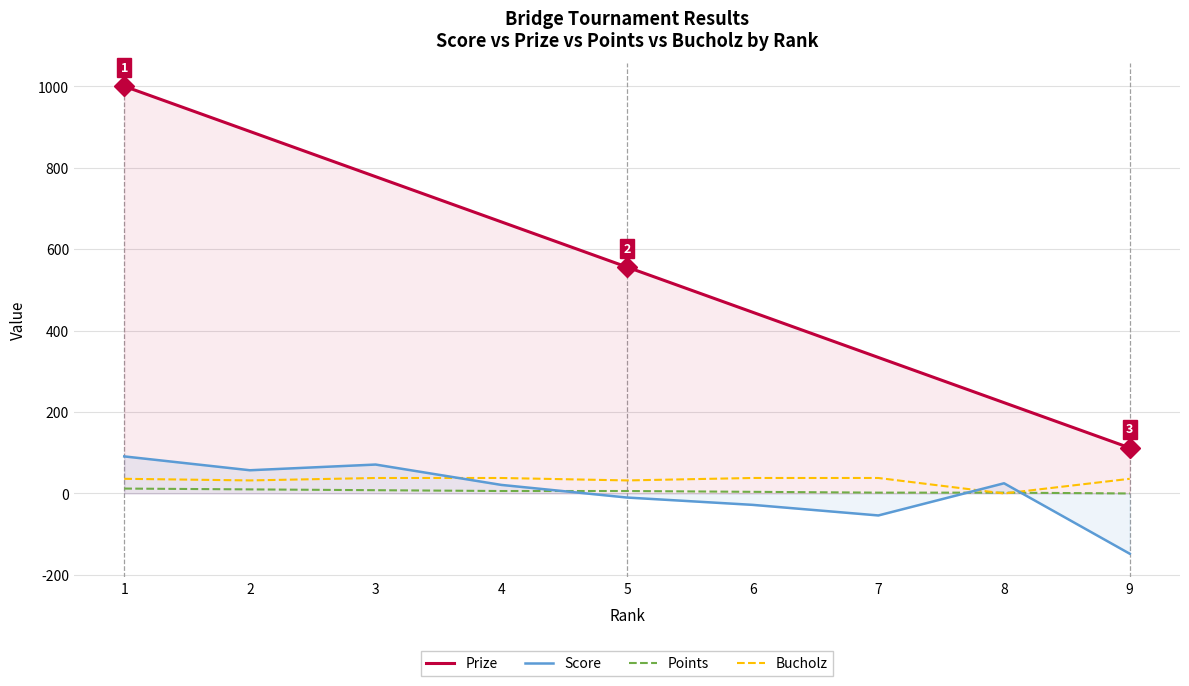

What is the minimum value for Score?

-148